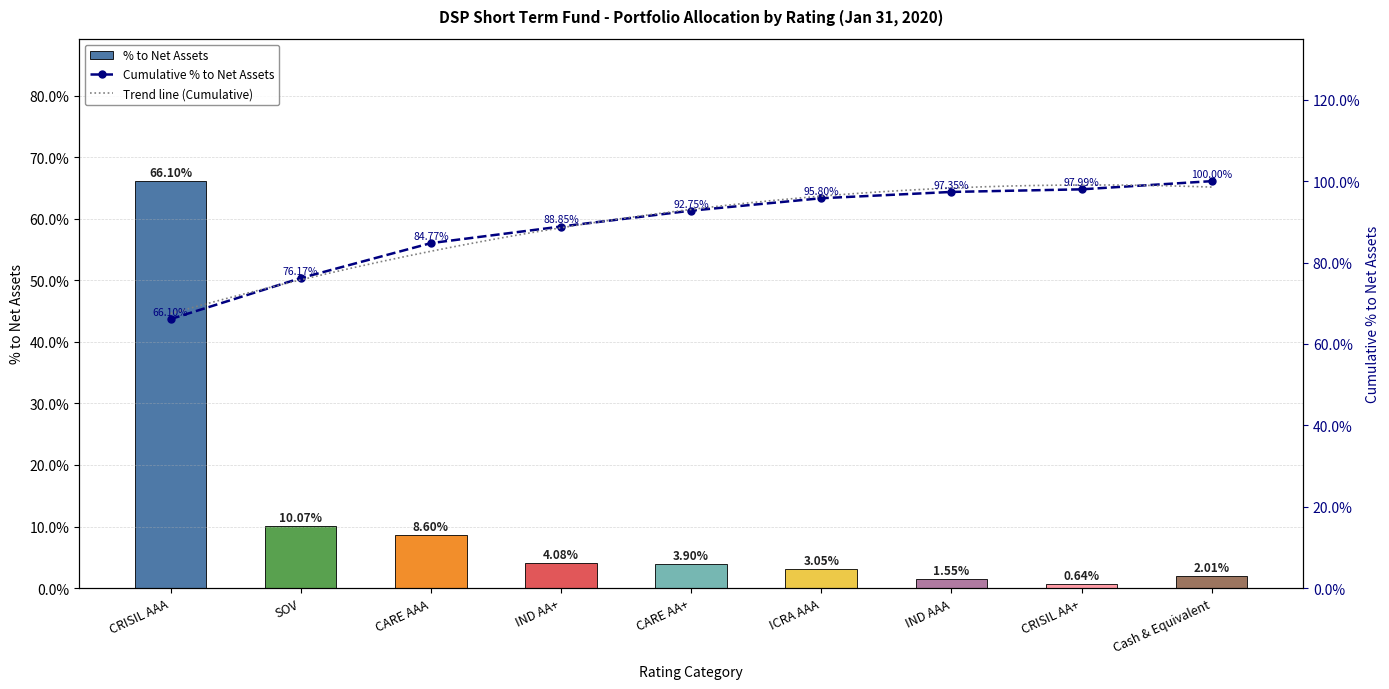

How many data points does each series have?

9